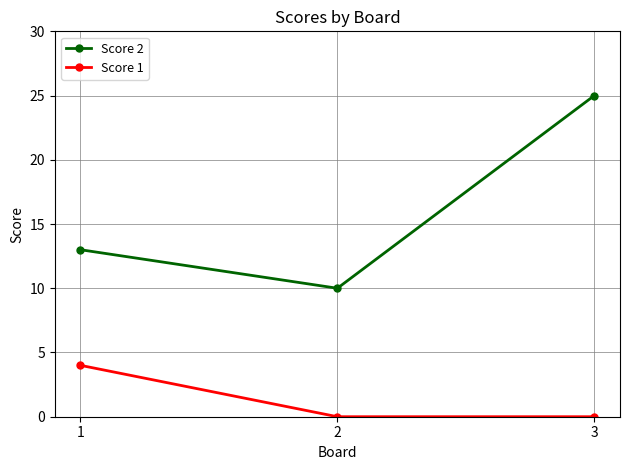

What are all the series names shown in the legend?

Score 2, Score 1